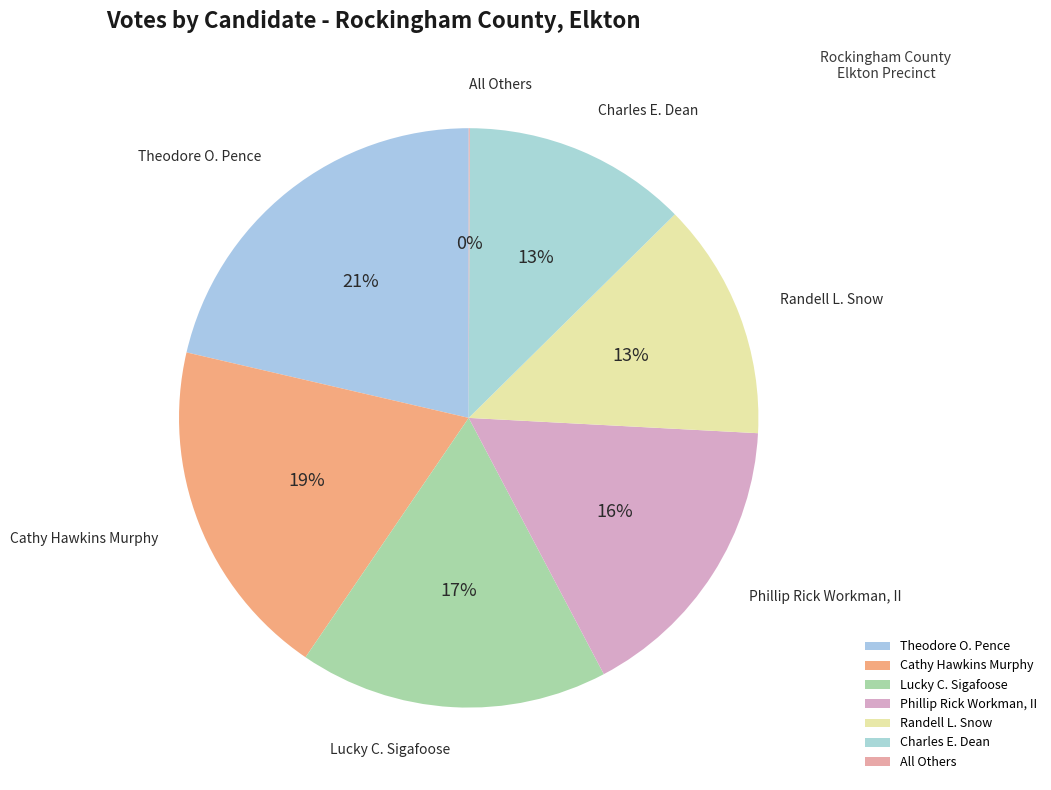

To the nearest percent, what is the average slice percentage?

14%